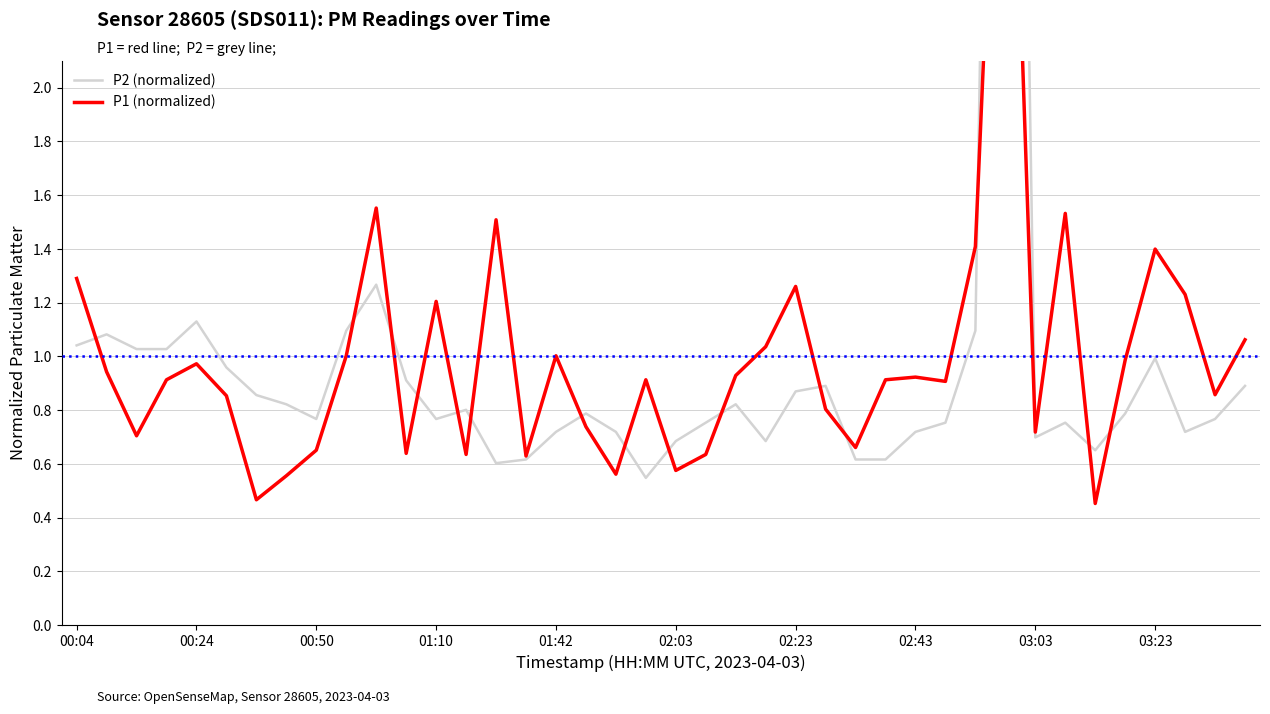

How many intersections are there between P1 (normalized) and P2 (normalized)?

16